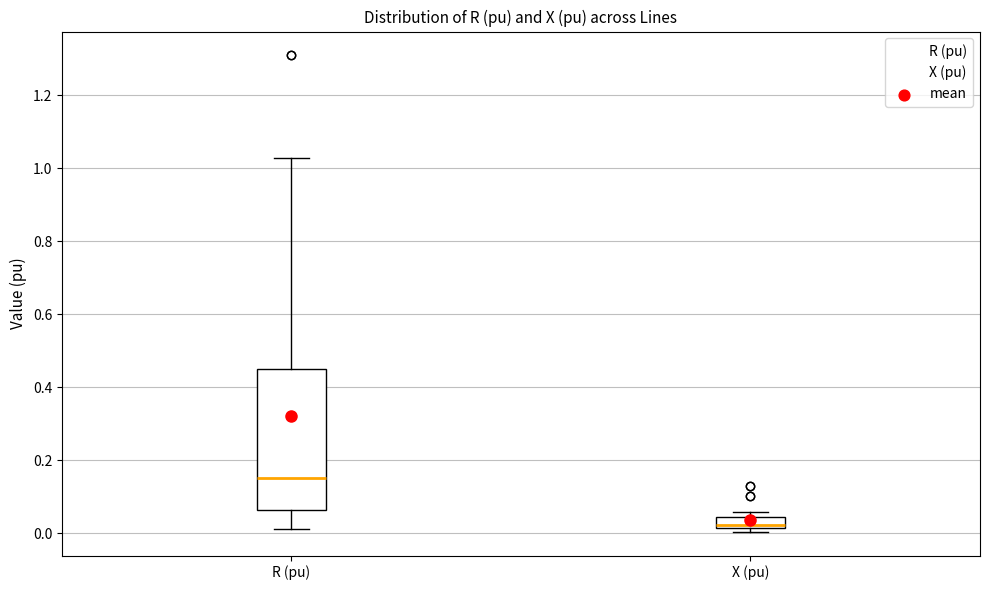

Which box has the lowest median line?

X (pu)